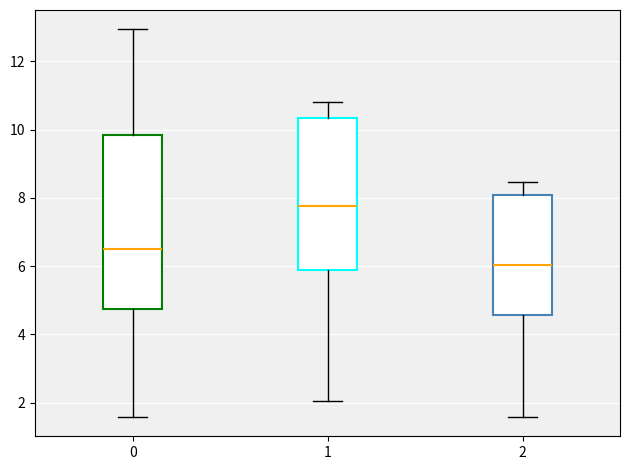

Which box is the tallest, from its lower edge to its upper edge?

0